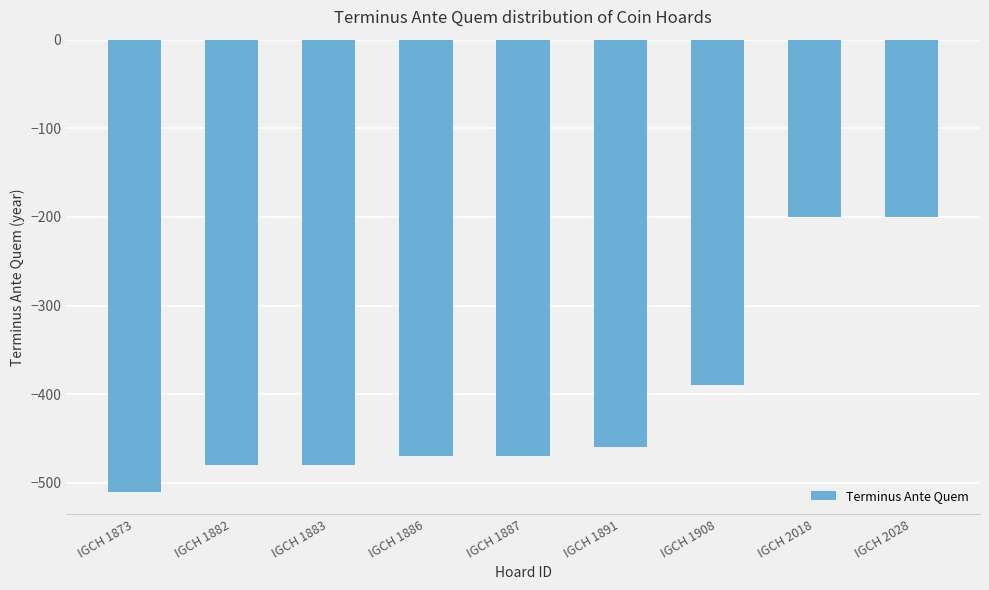

At which category does the chart reach its minimum across all series?

IGCH 1873